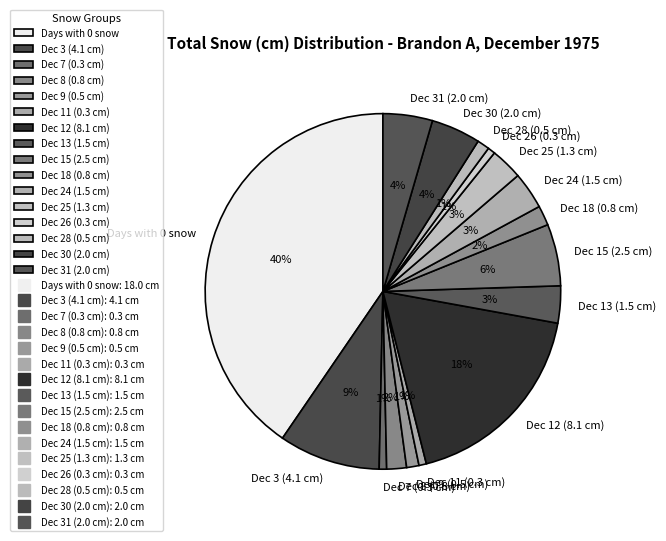

To the nearest percent, what is the average slice percentage?

6%